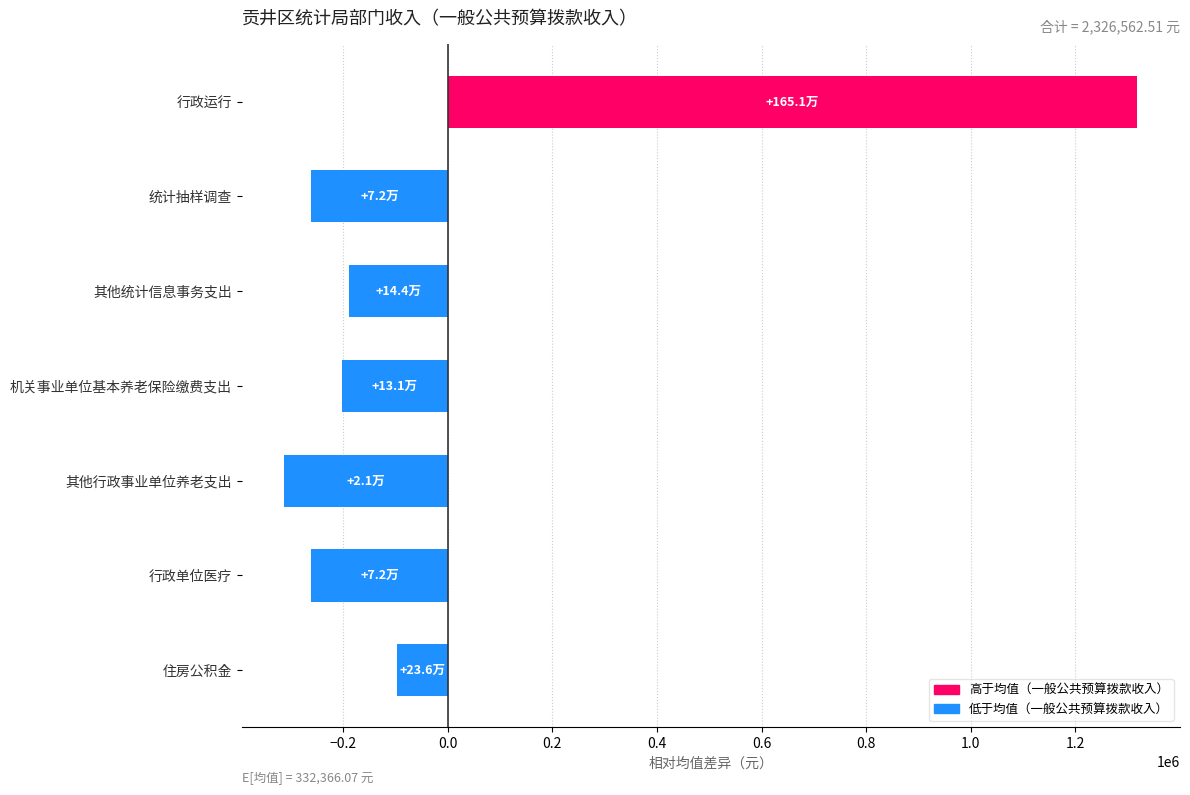

At which label is the value closest to 503224?

住房公积金